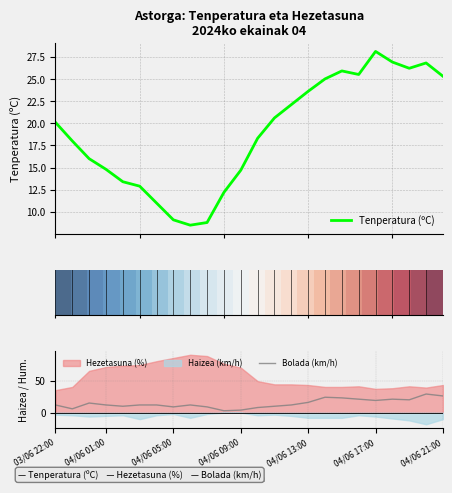

What is the sum of the Bolada (km/h) values at 04/06 01:00 and 04/06 09:00?

16